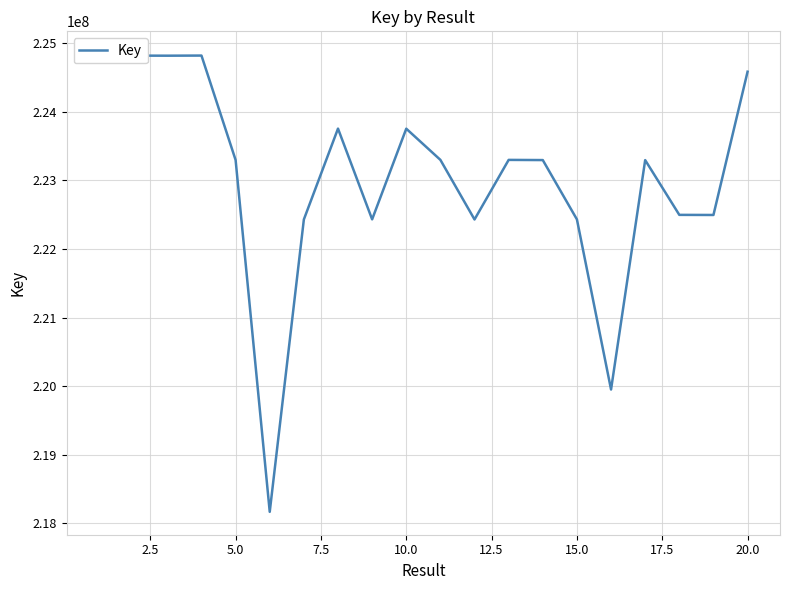

What is the average value?

223034529